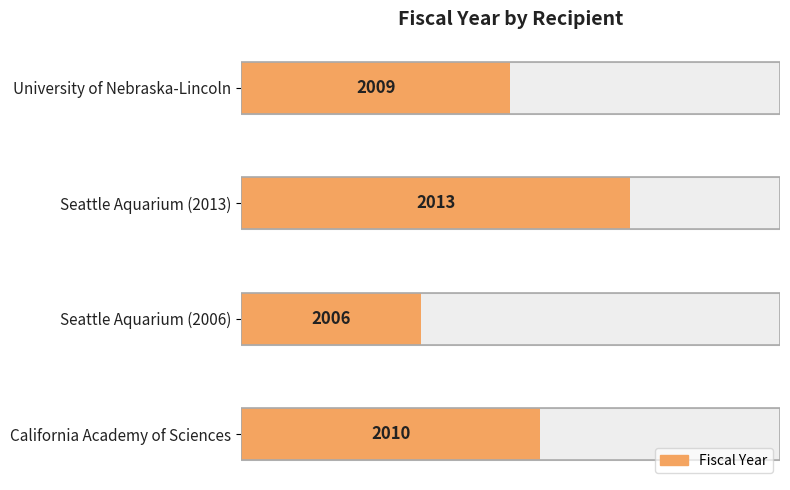

Are the bars grouped side by side (vs. stacked)?

No